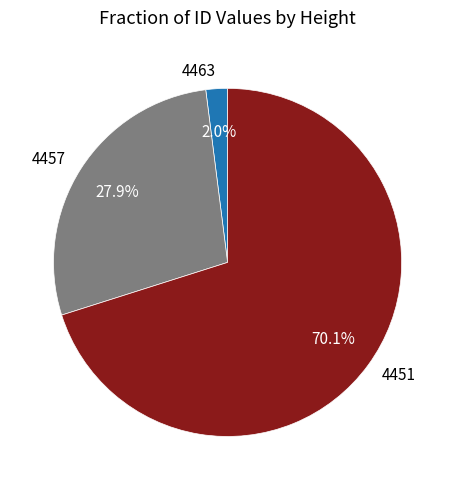

What is the ratio of the value at 4451 to the value at 4457?

2.5